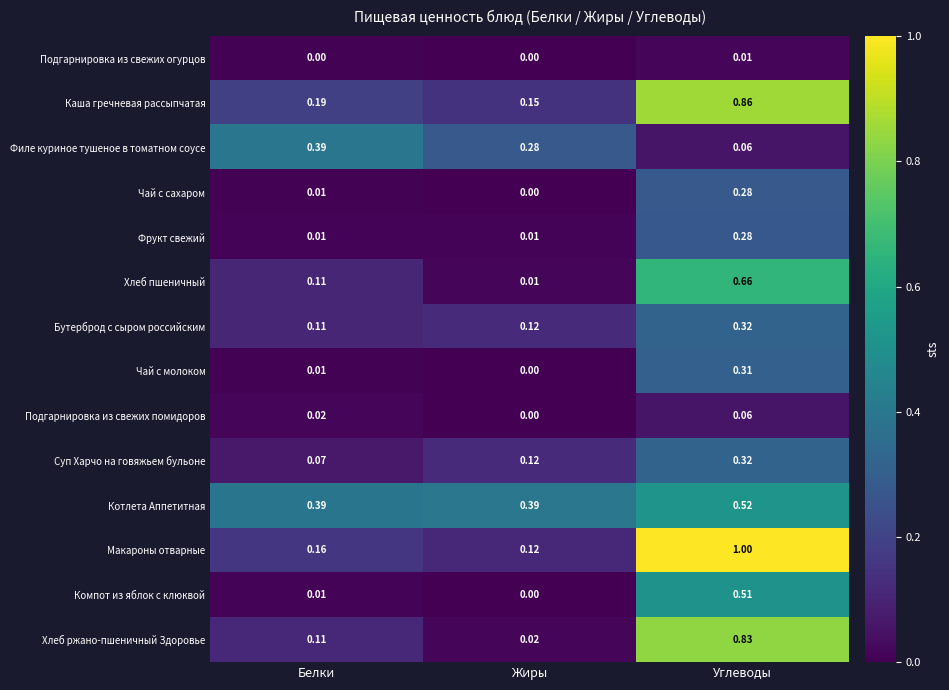

Which series has the largest range (max minus min)?

Макароны отварные